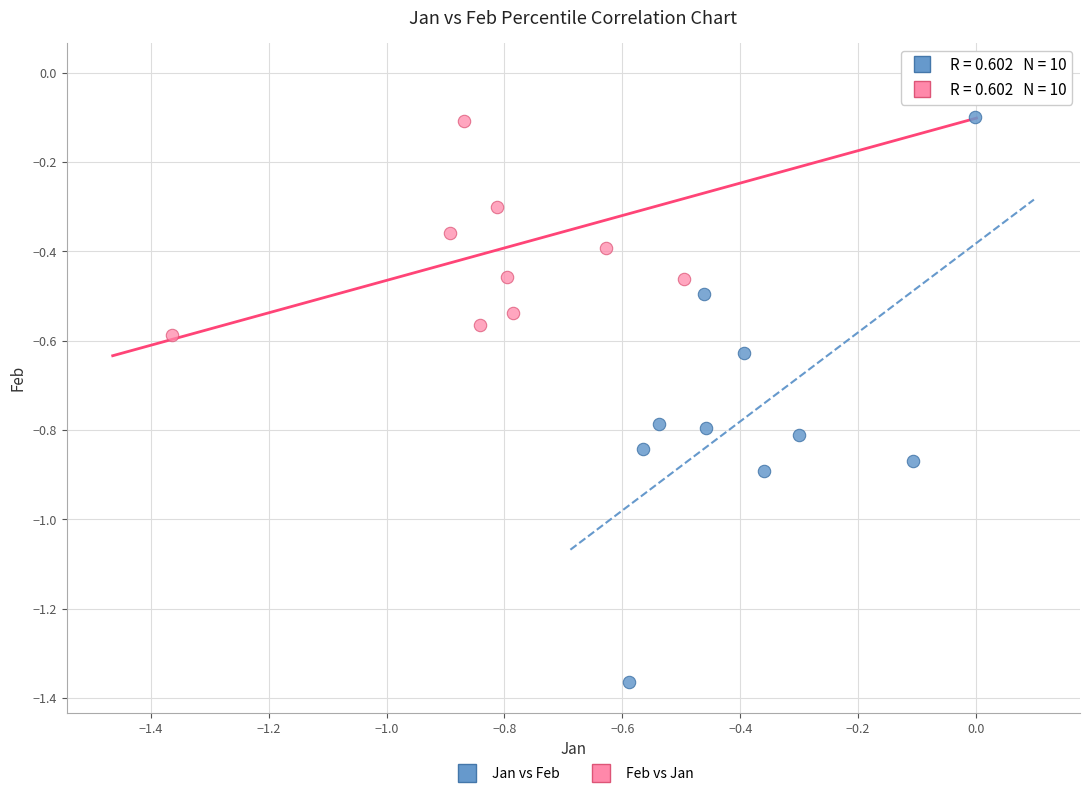

Which series reaches the maximum Y coordinate?

Feb vs Jan